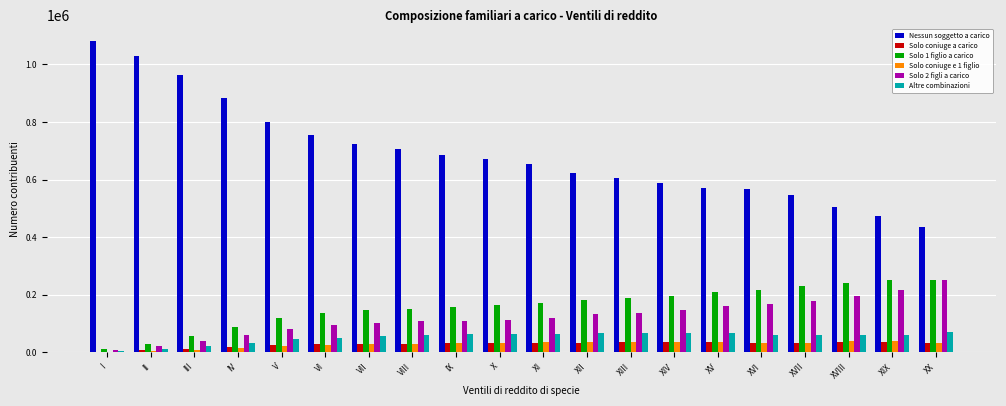

True or false: Solo 2 figli a carico has a value of 107739 at VIII.

True